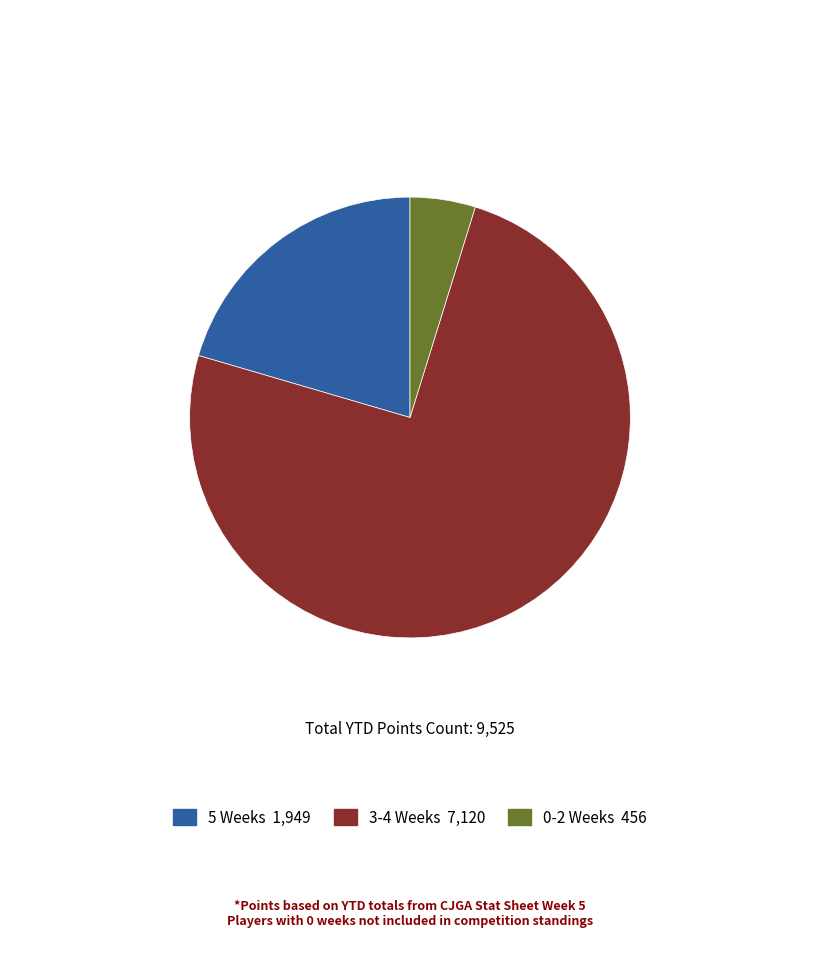

Does any single category account for the majority?

Yes